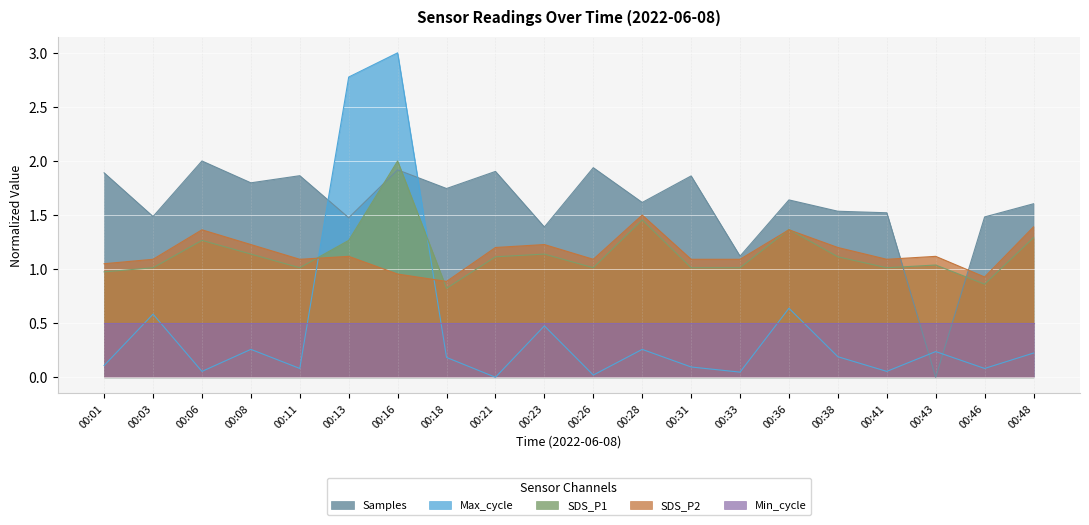

True or false: Min_cycle has a value of 0.5 at 00:43.

True